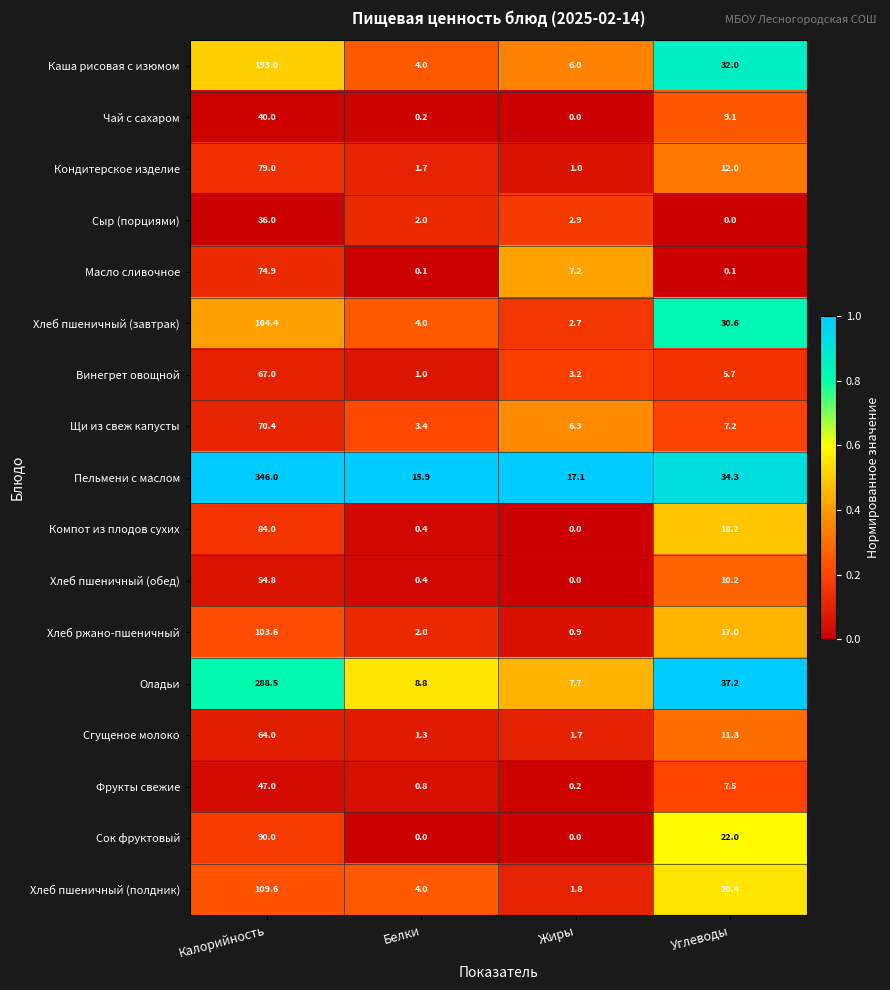

Which series has the largest range (max minus min)?

Пельмени с маслом